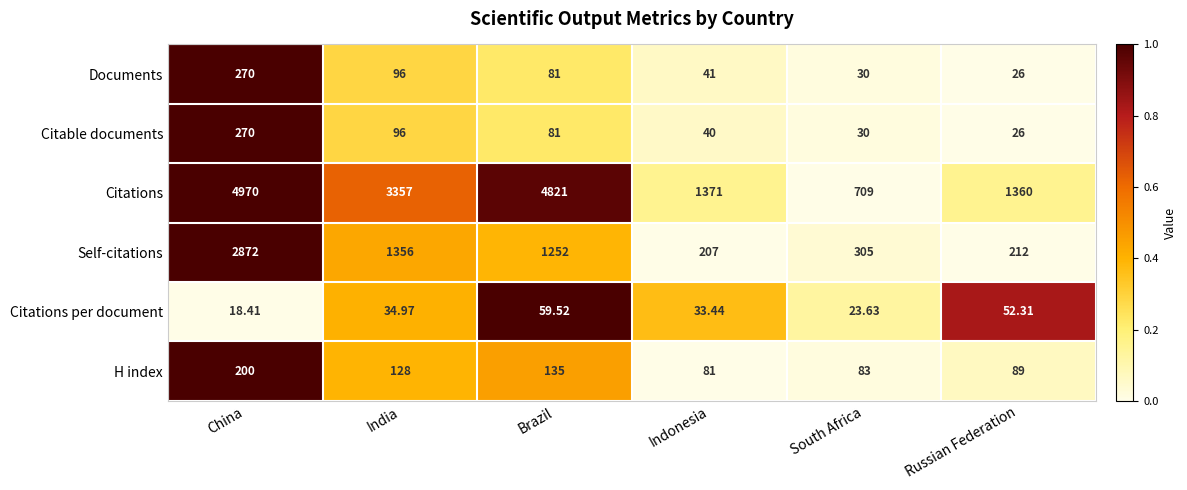

List the labels in order of Citations per document value, smallest first.

China, South Africa, Indonesia, India, Russian Federation, Brazil